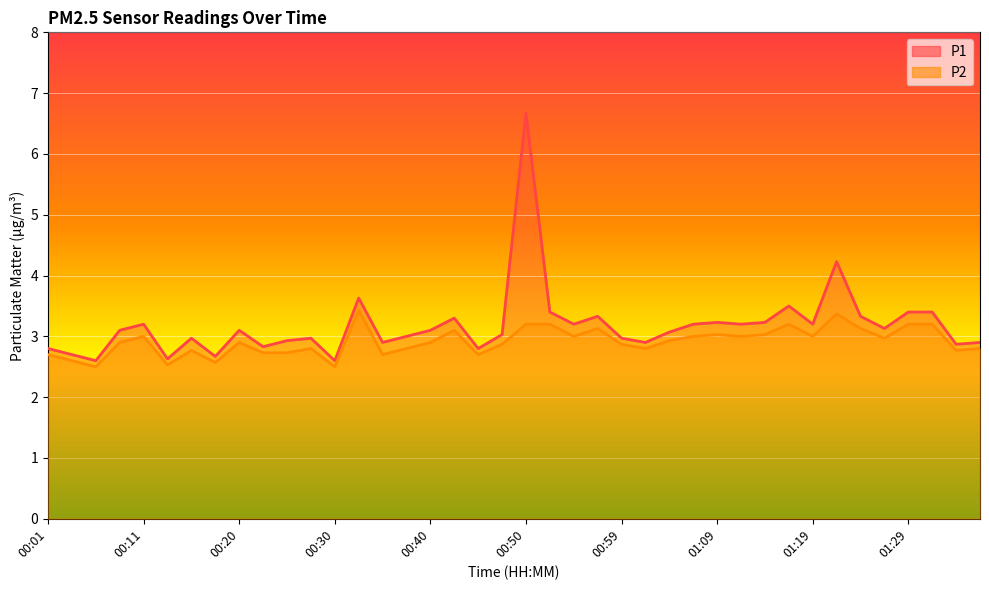

In P1, how many points are lower than both neighbors (excluding endpoints)?

13